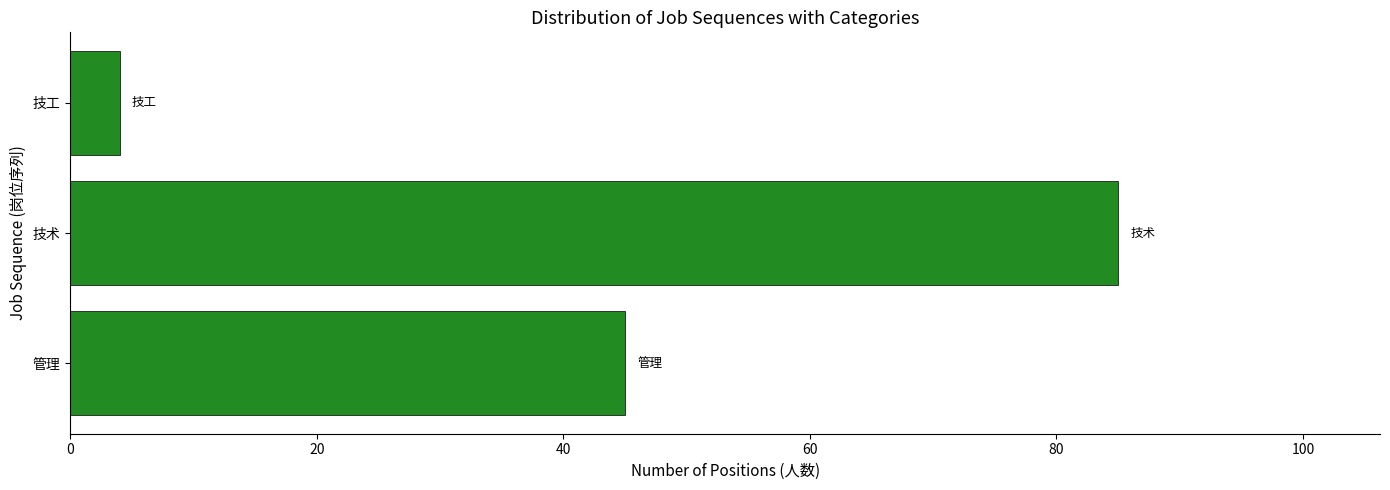

What is the change in value from 管理 to 技工?

-41